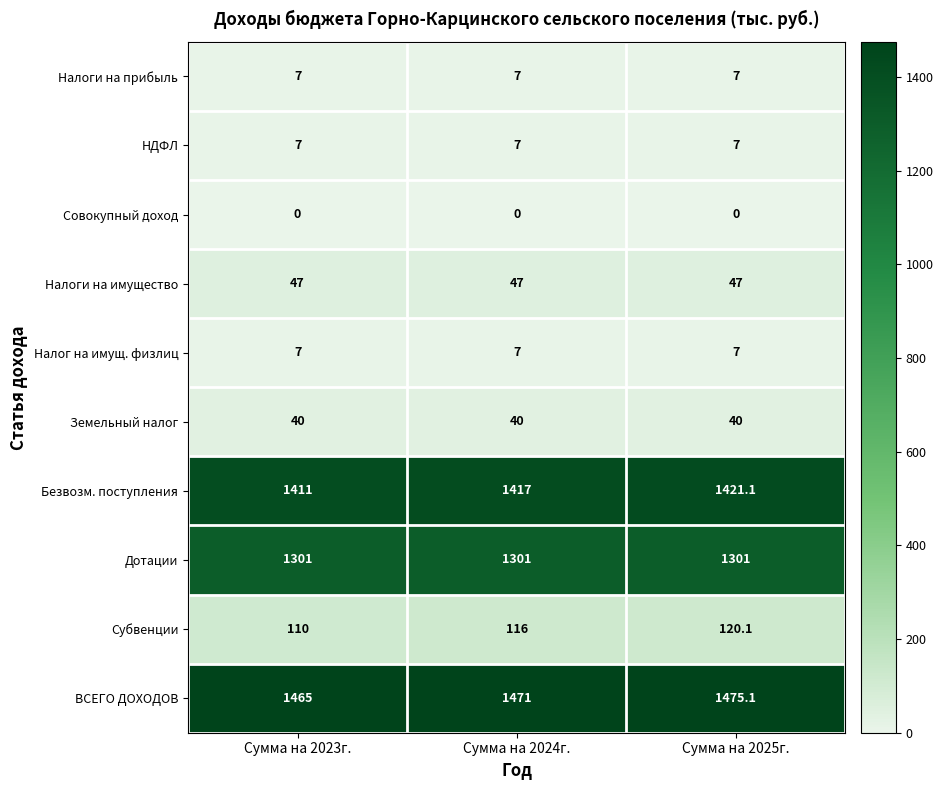

True or false: Земельный налог has a value of 40.0 at Сумма на 2025г..

True